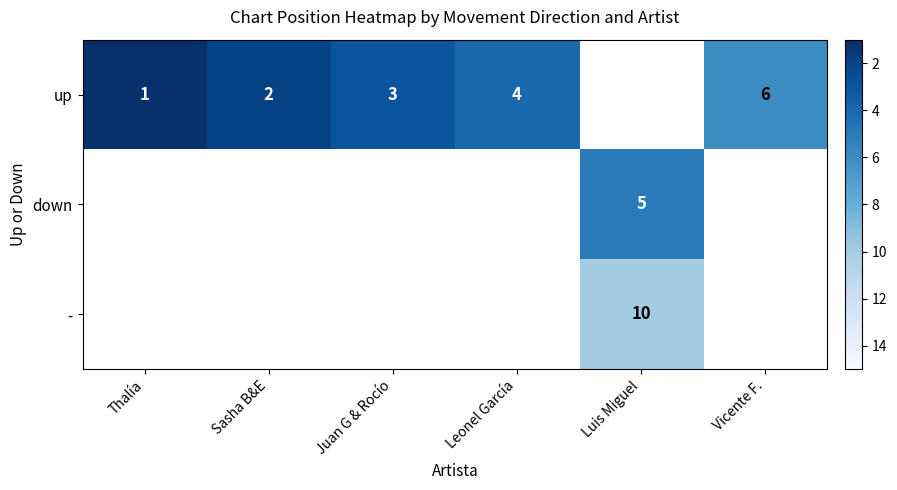

Between Luis Miguel and Vicente F., which is larger?

Vicente F.